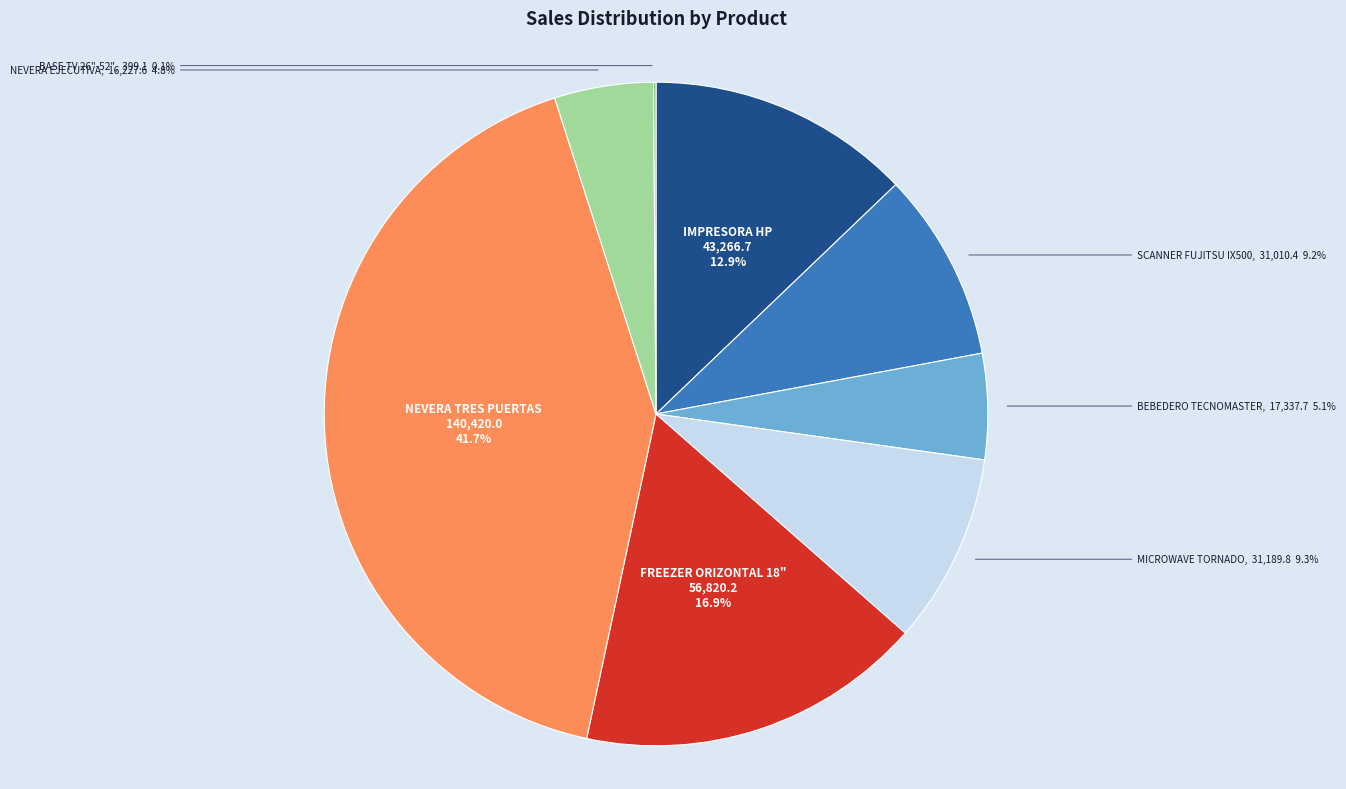

Does any single category account for the majority?

No